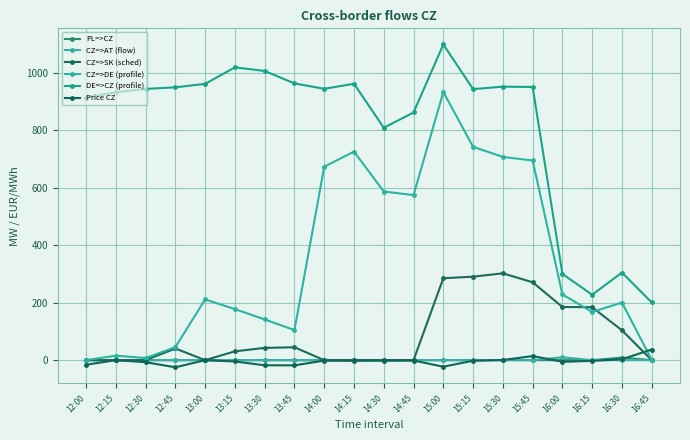

What is the average value of the CZ=>AT (flow) series?

0.5